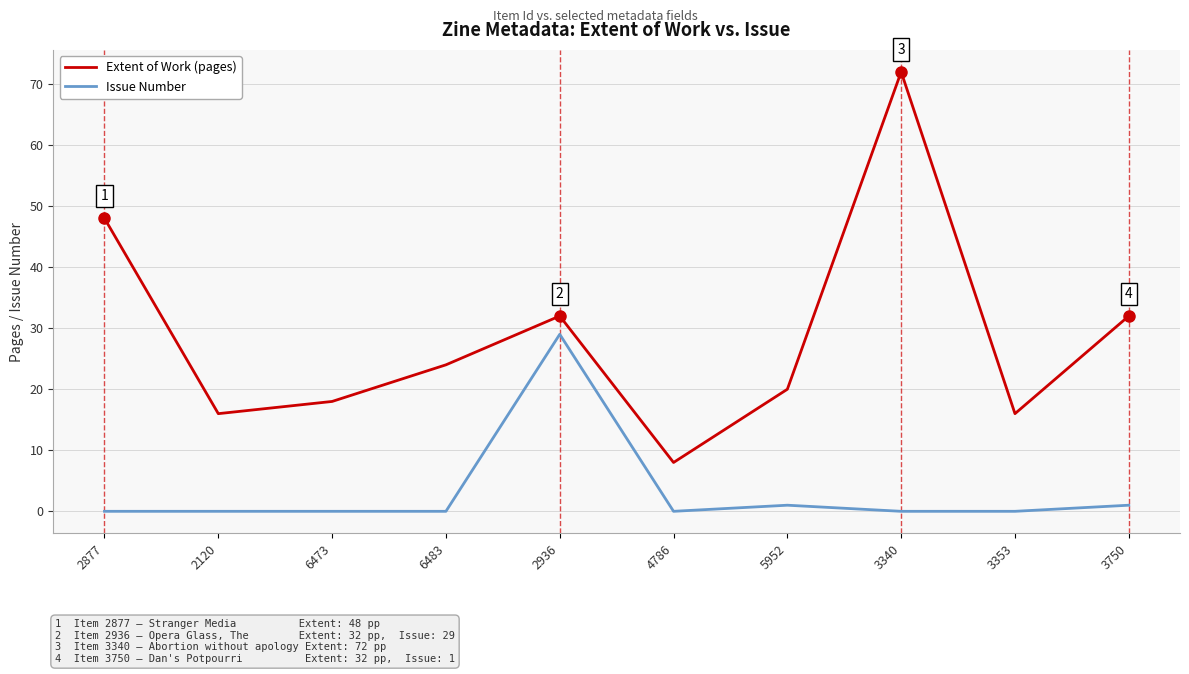

What is the sum of the Extent of Work (pages) values at 2877 and 3353?

64